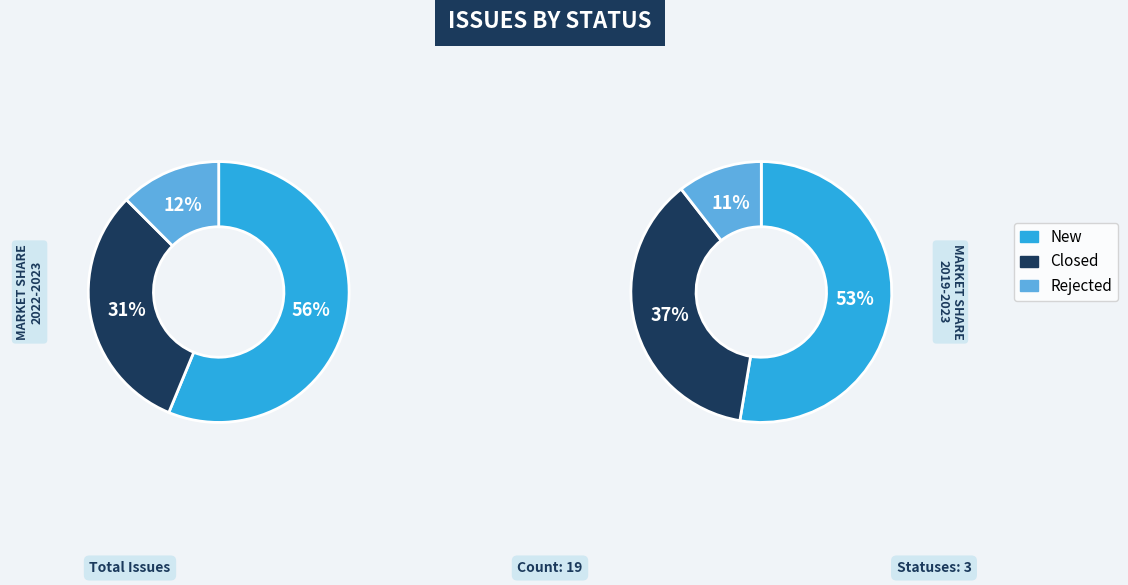

To the nearest percent, what is the difference between the largest and smallest slice percentages?

42%